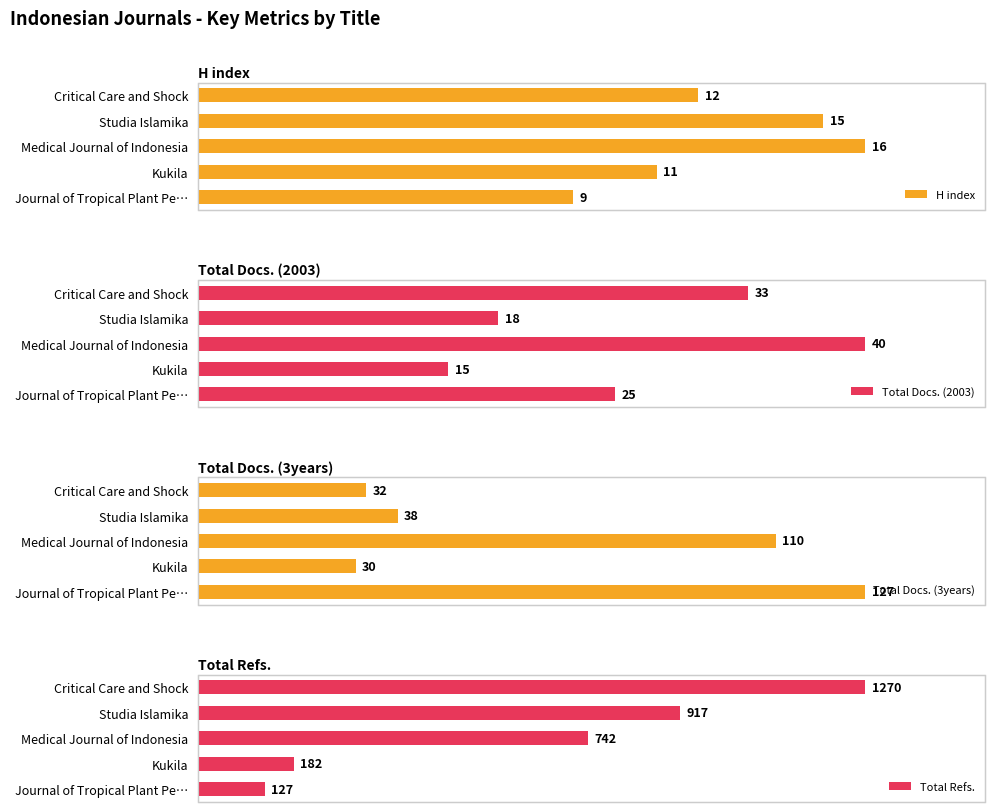

Where is Total Docs. (3years) nearest to the value 78?

Medical Journal of Indonesia